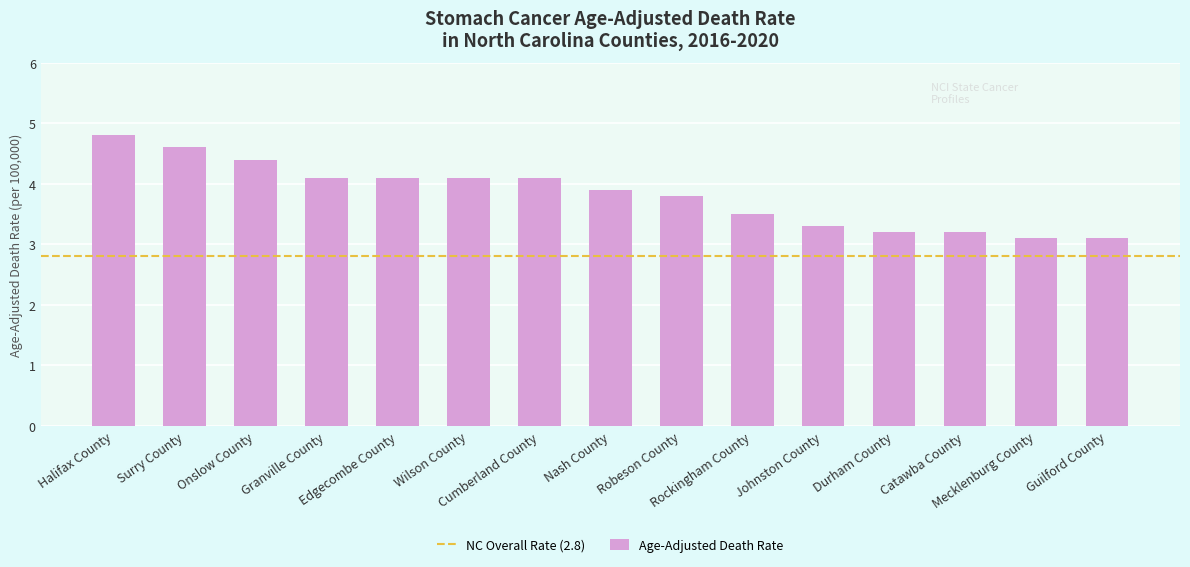

What is the minimum value shown in the chart?

3.1